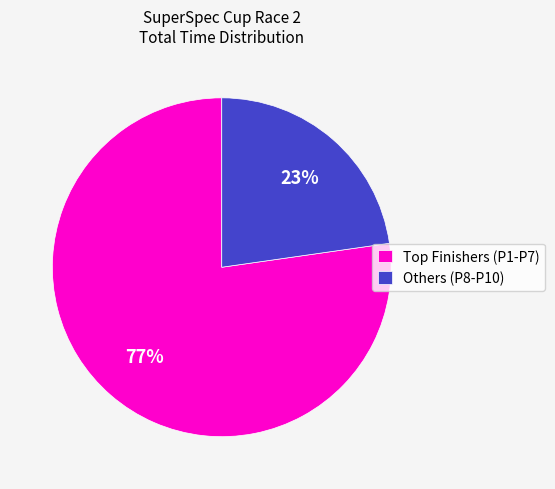

To the nearest percent, what is the average slice percentage?

50%